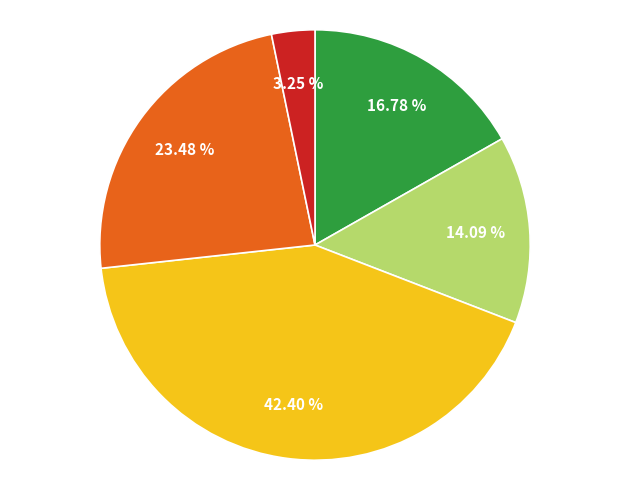

Does any single category account for the majority?

No